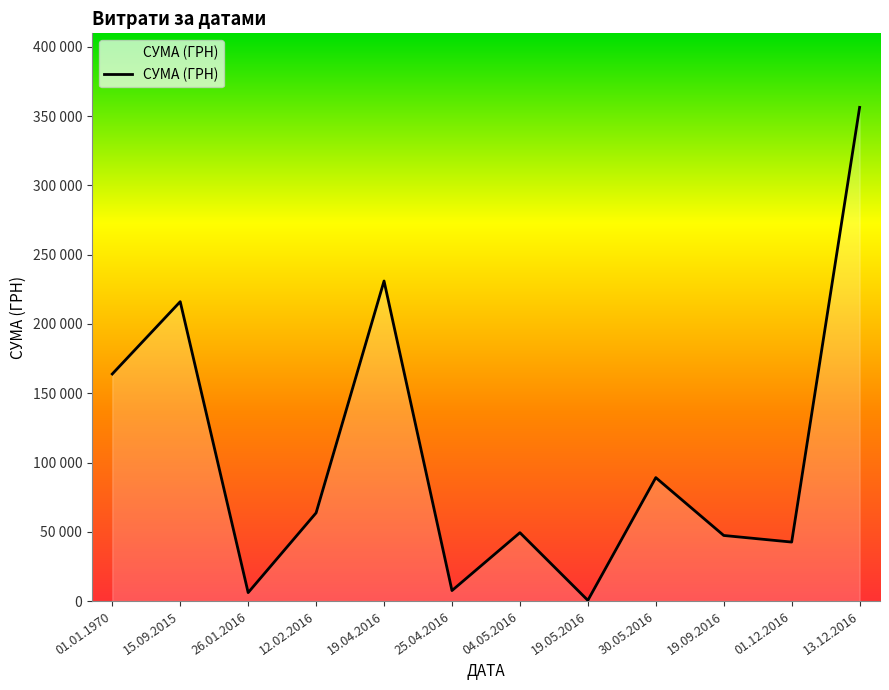

Where is the first local minimum?

26.01.2016